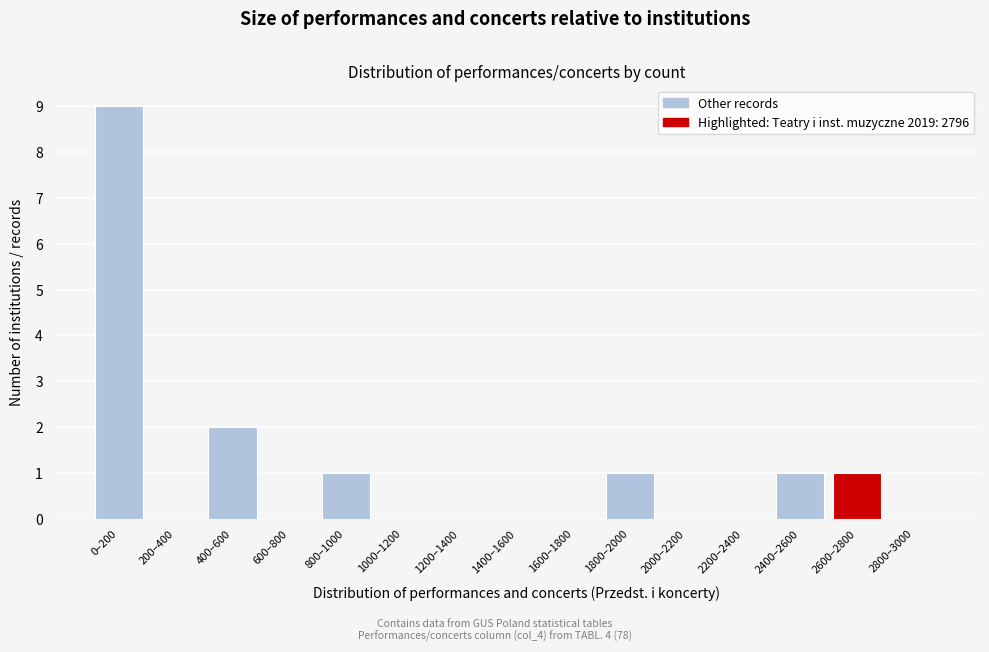

Reading left to right, list all the values displayed in this chart.

0–200=9	200–400=0	400–600=2	600–800=0	800–1000=1	1000–1200=0	1200–1400=0	1400–1600=0	1600–1800=0	1800–2000=1	2000–2200=0	2200–2400=0	2400–2600=1	2600–2800=1	2800–3000=0